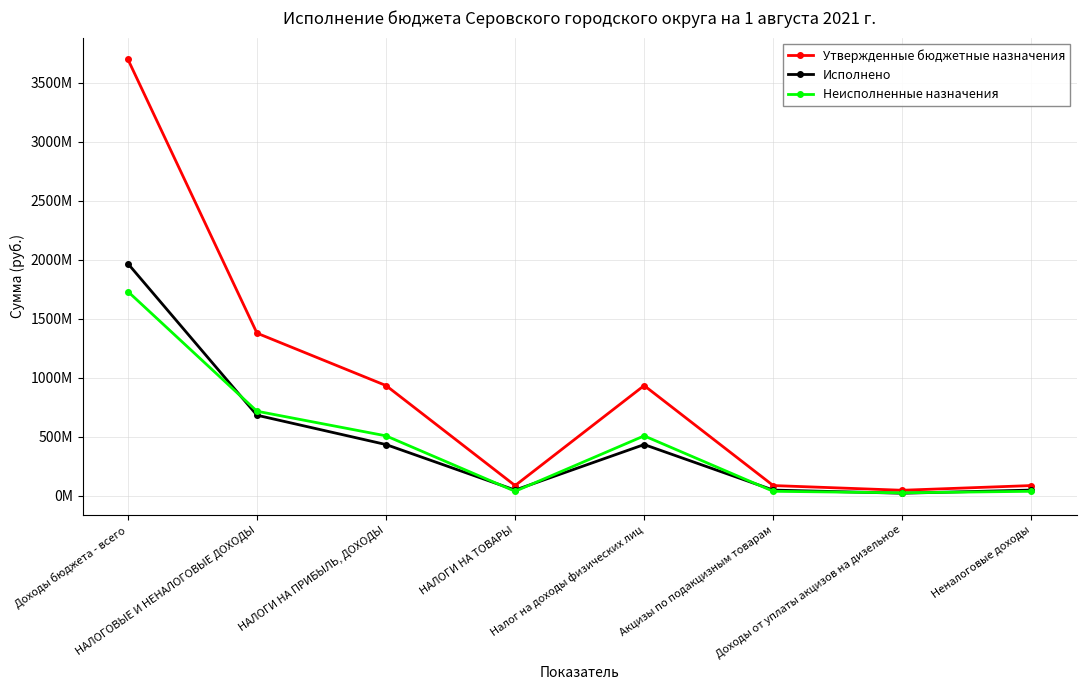

What is the difference between the Исполнено values at НАЛОГОВЫЕ И НЕНАЛОГОВЫЕ ДОХОДЫ and Налог на доходы физических лиц?

248755289.8